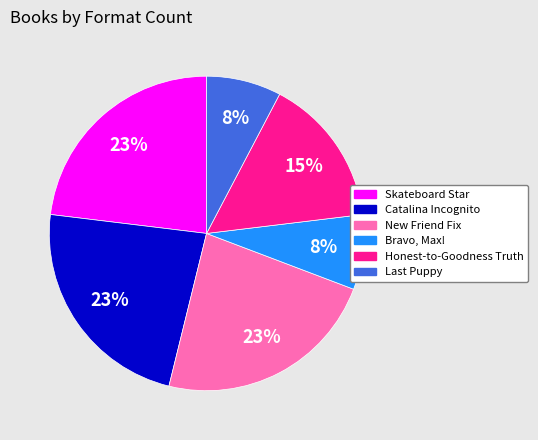

Between Bravo, Max! and New Friend Fix, which is larger?

New Friend Fix